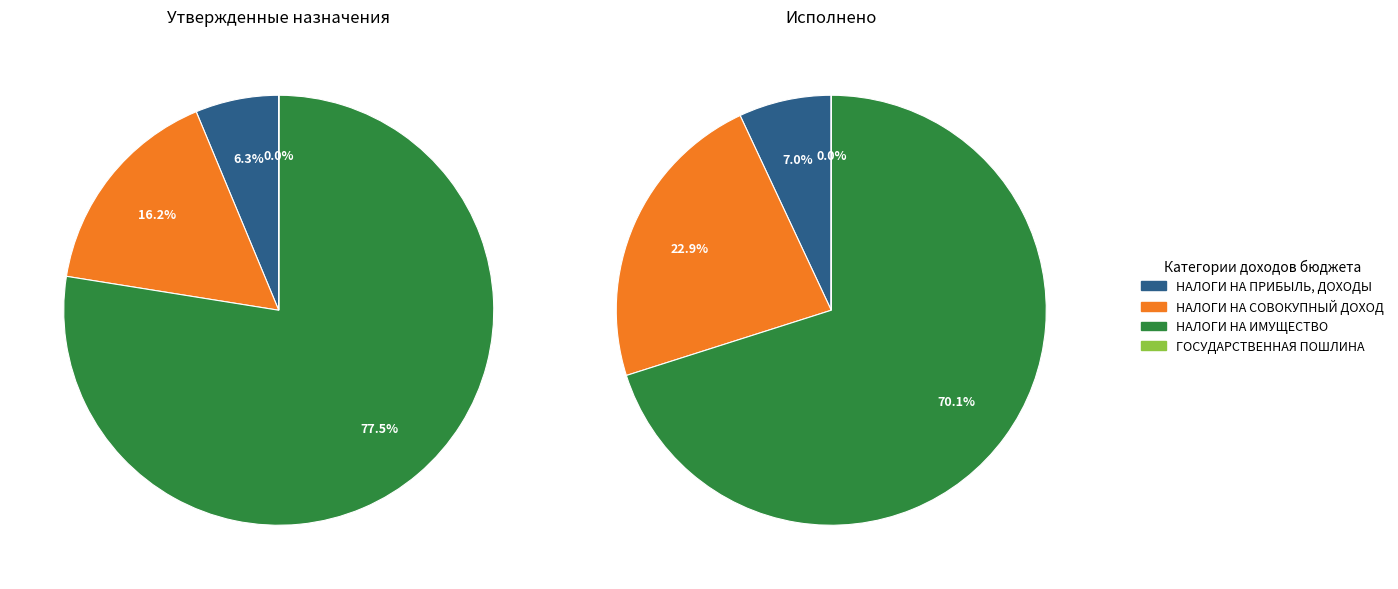

To the nearest percent, what is the difference between the largest and smallest slice percentages?

78%